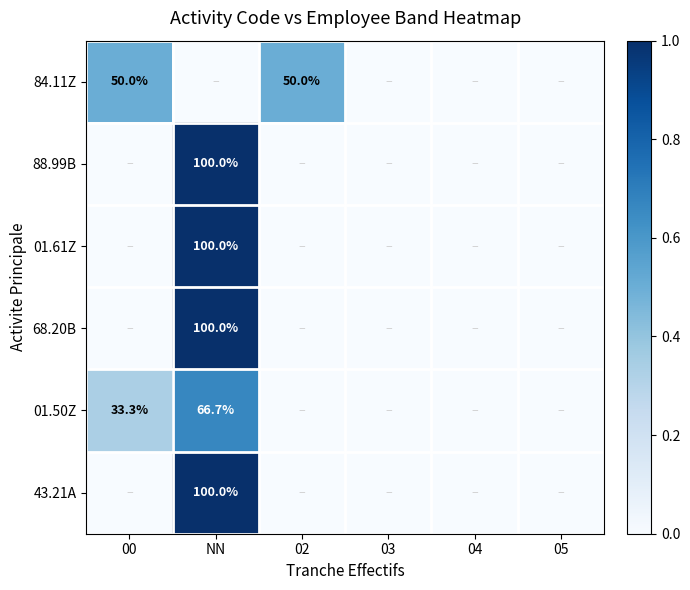

At how many categories does at least one series exceed 0?

3